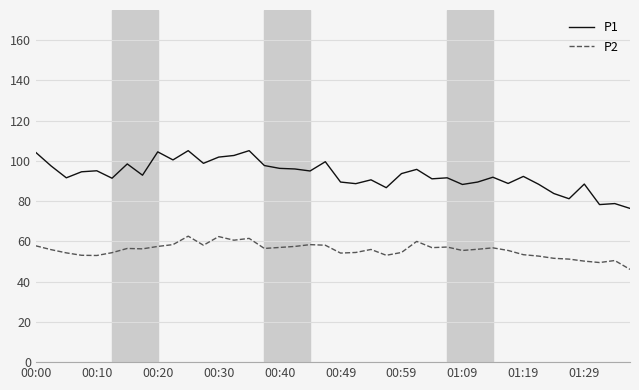

What is the lowest value of the P1 series?

76.4